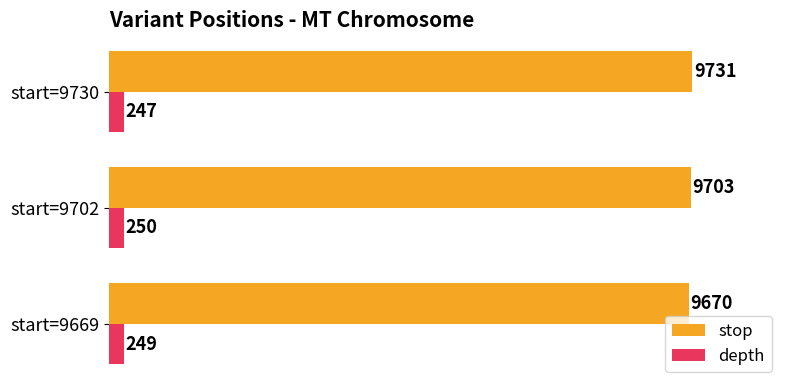

Which label corresponds to the largest value in the chart?

start=9730